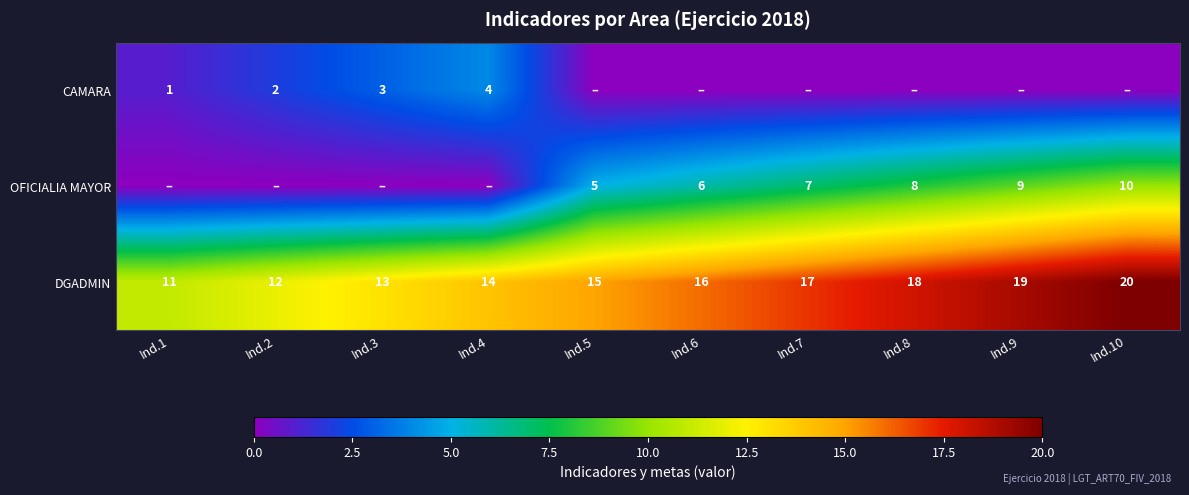

What is the difference between the DGADMIN values at Ind.2 and Ind.8?

6